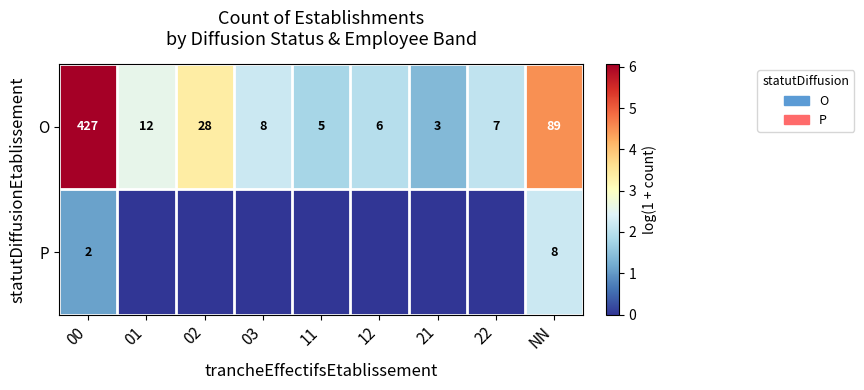

Is it true that O equals 28 at 02?

True